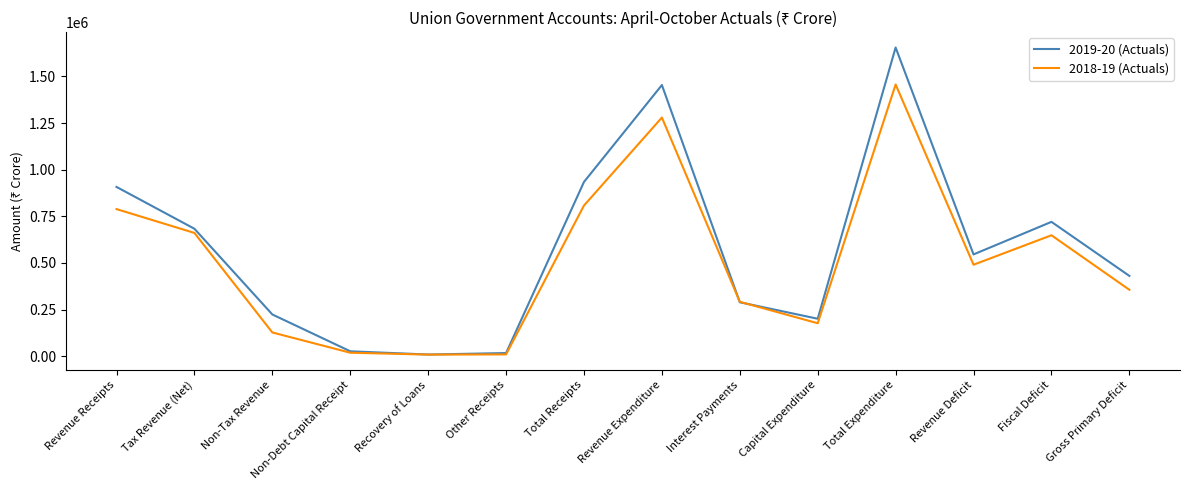

What is the total value across all series at Gross Primary Deficit?

787370